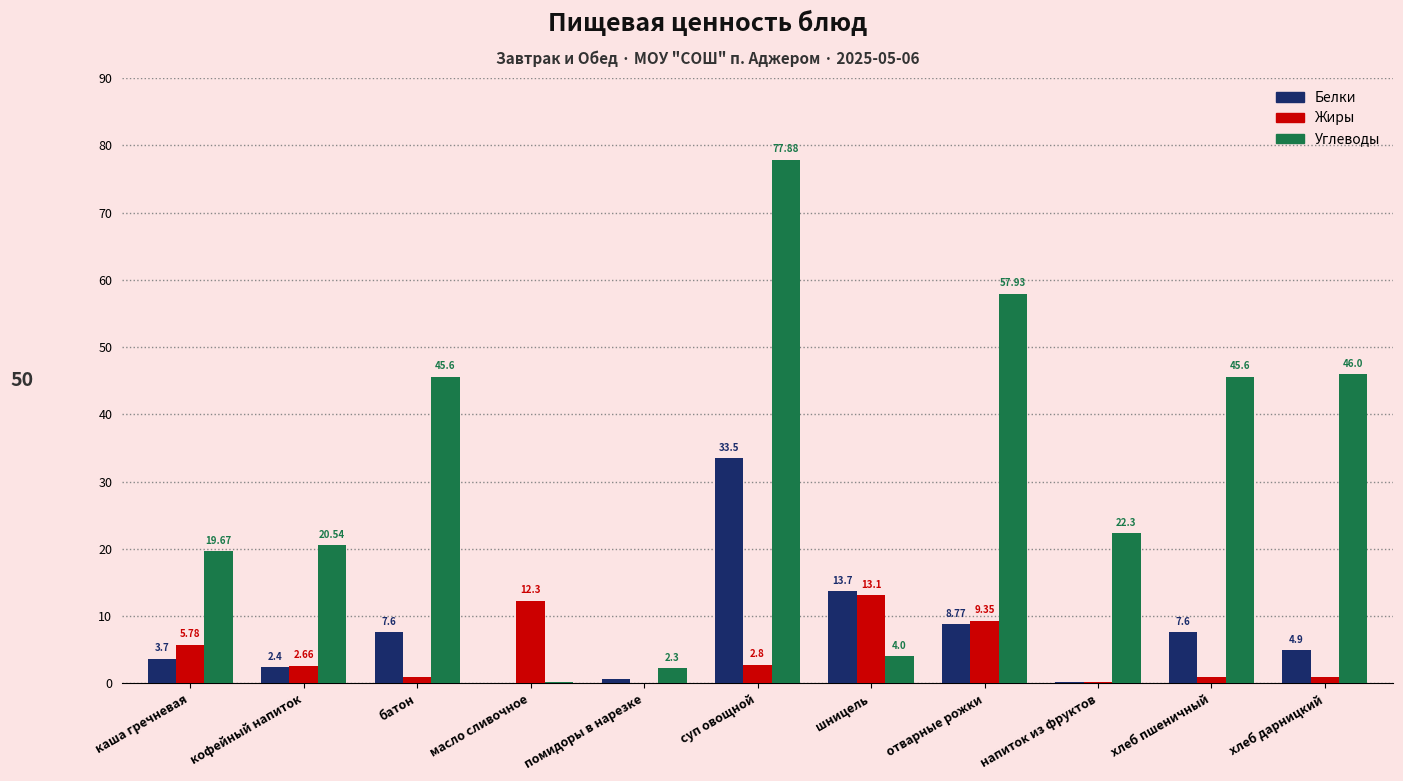

What are all the series names shown in the legend?

Белки, Жиры, Углеводы